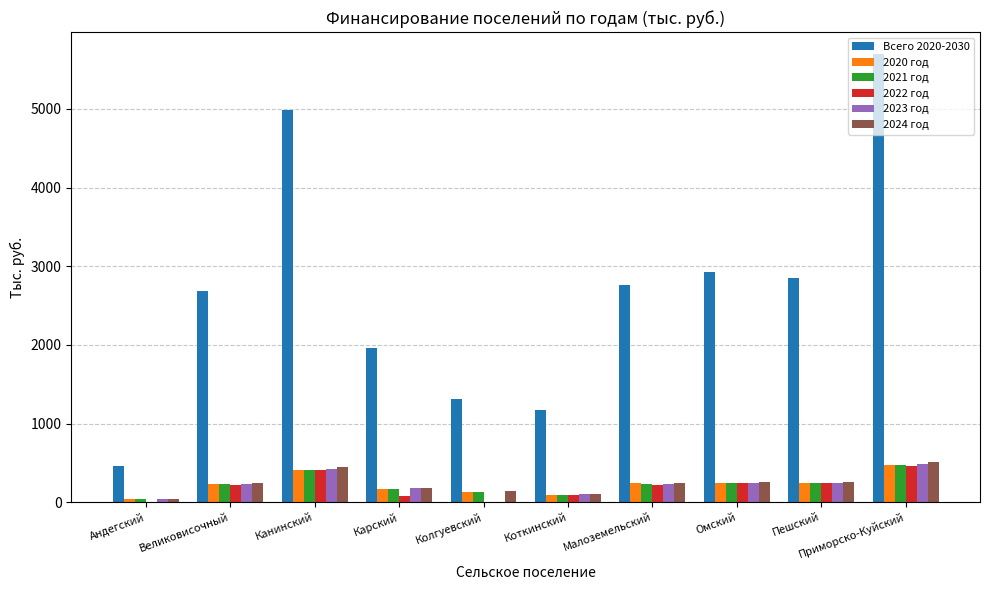

What is the total value across all series at Приморско-Куйский?

8094.0